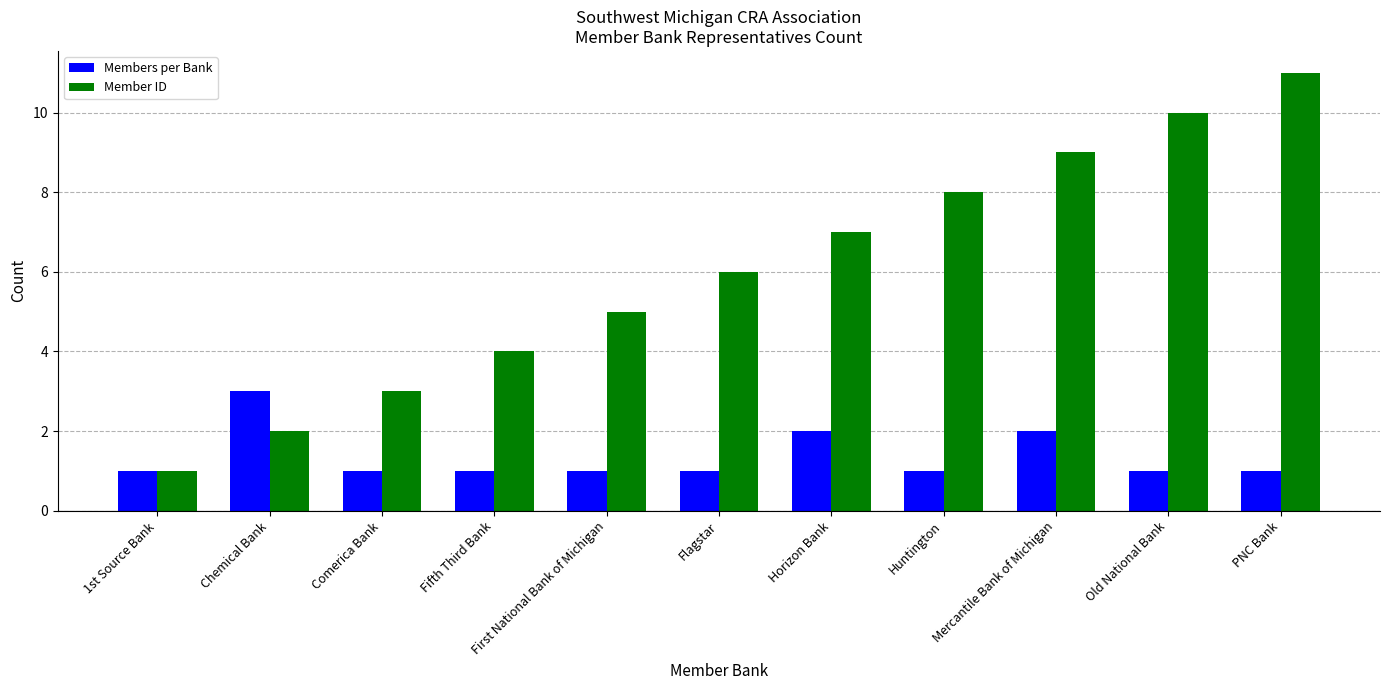

At which category is the sum across all series the highest?

PNC Bank